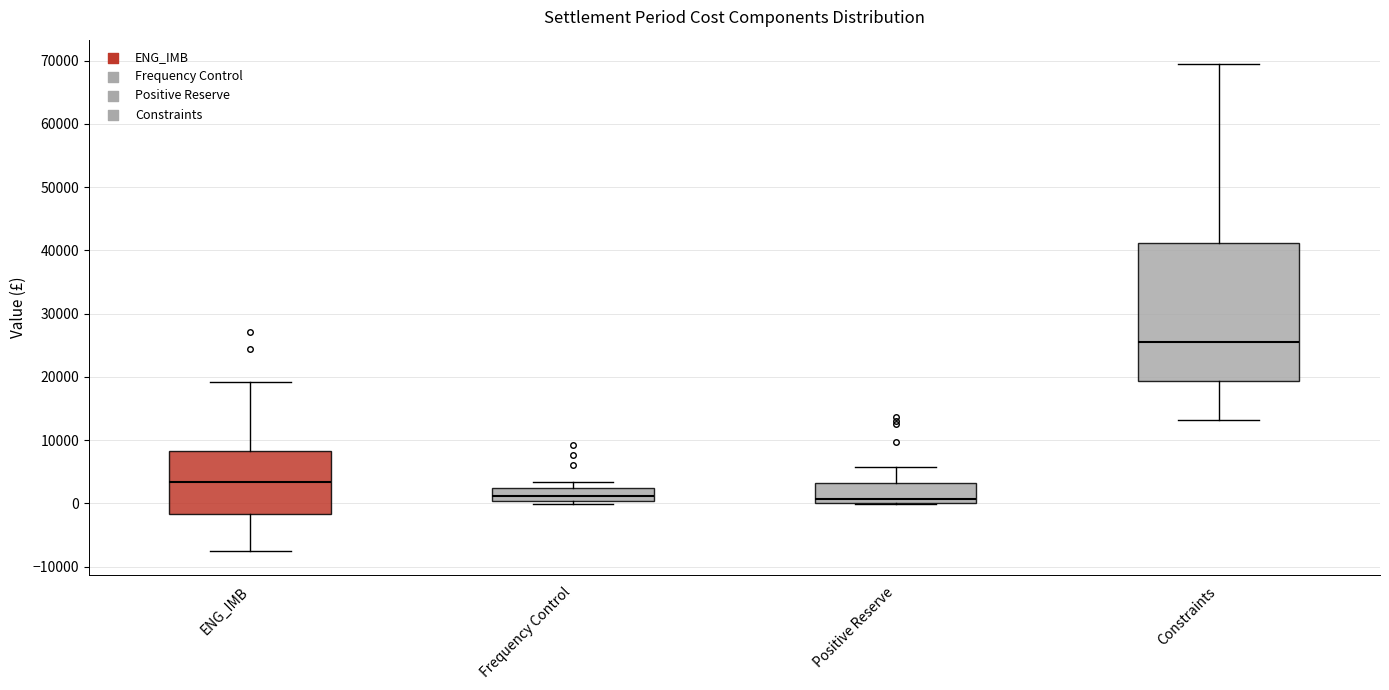

Comparing the boxes themselves (not the whiskers), which one is the tallest?

Constraints